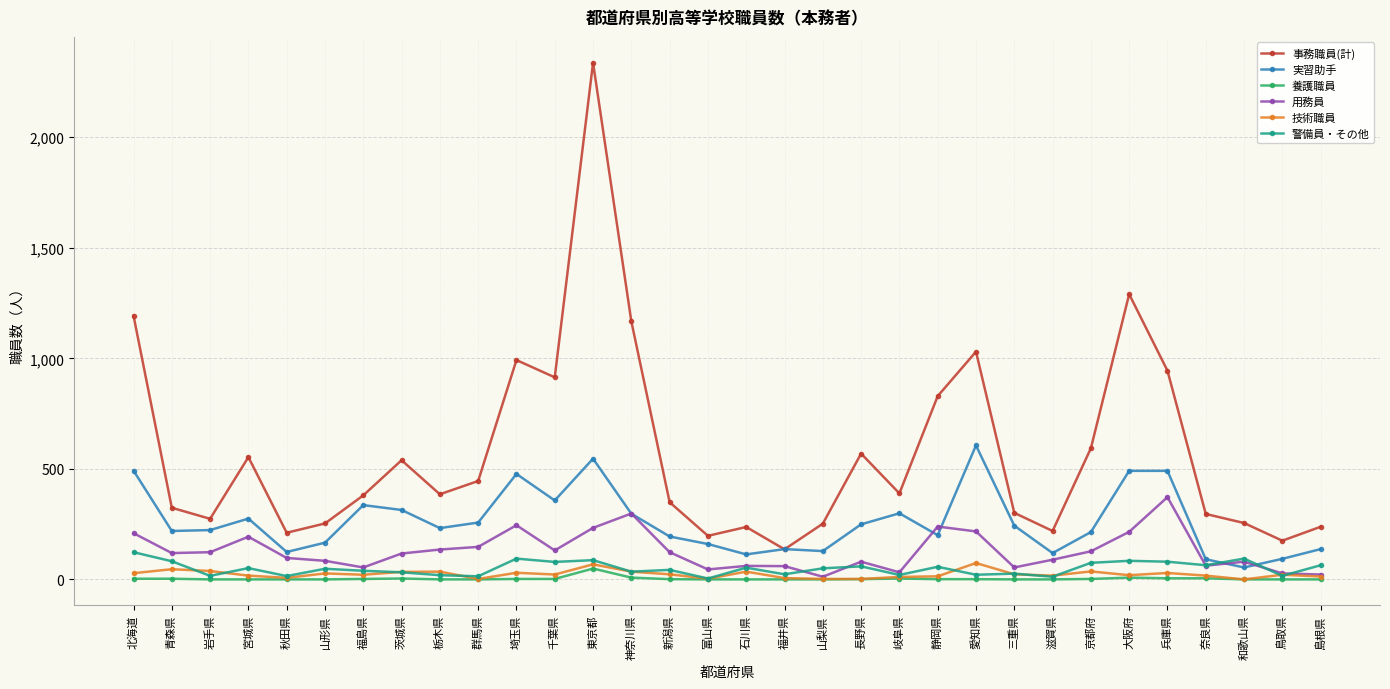

What is the value of the 事務職員(計) point at the 25th from the left?

219